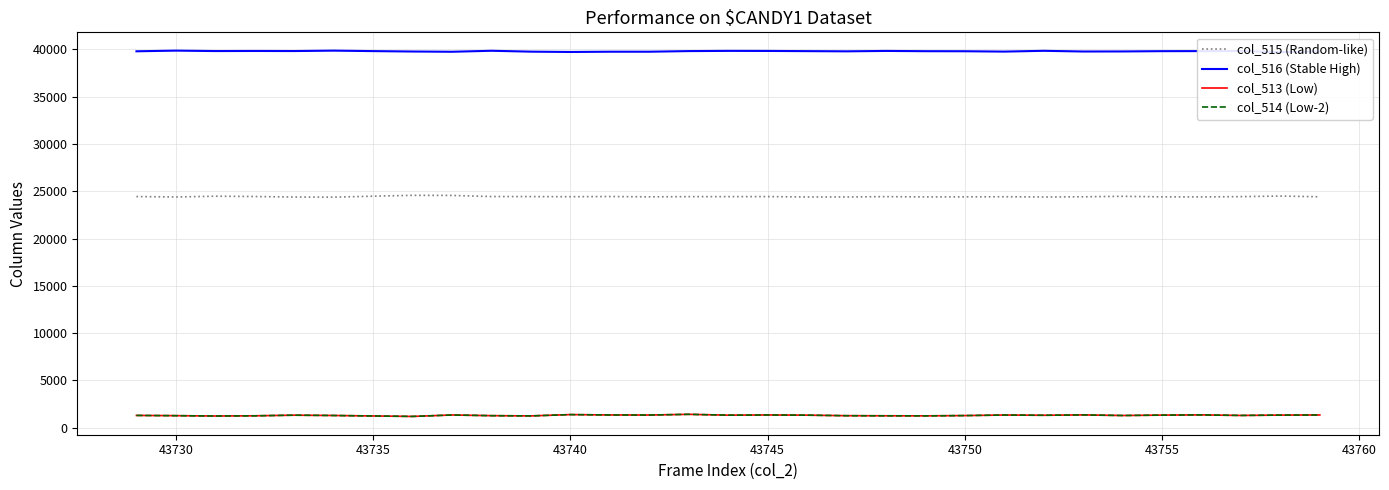

What are all the series names shown in the legend?

col_515 (Random-like), col_516 (Stable High), col_513 (Low), col_514 (Low-2)